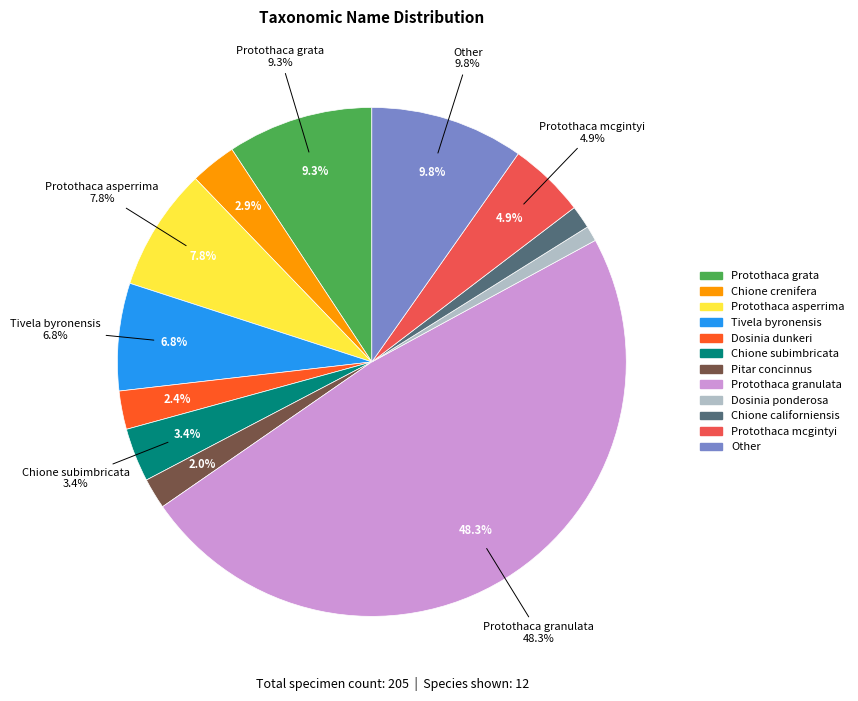

How much of the chart is everything except Protothaca grata?

90.7%